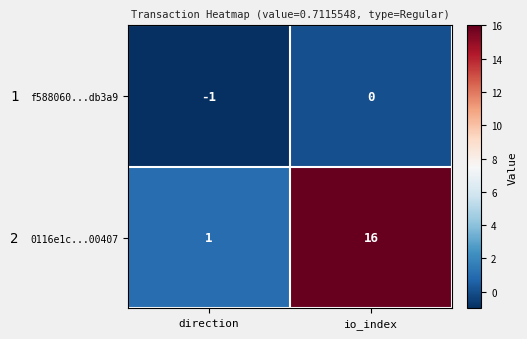

At which label does 0116e1c...00407 reach its minimum?

direction